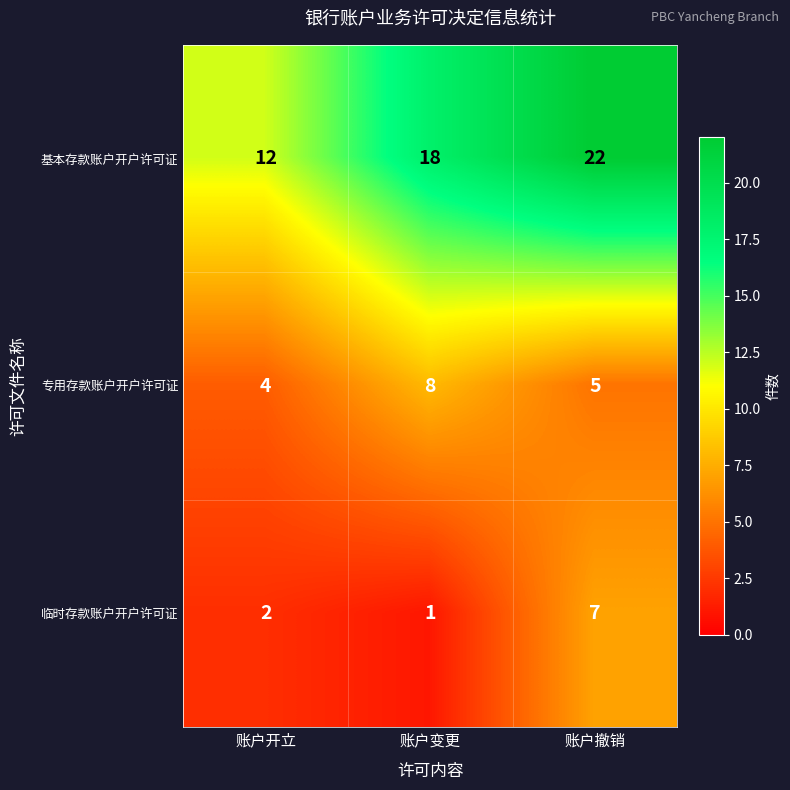

Where is 专用存款账户开户许可证 nearest to the value 6?

账户撤销